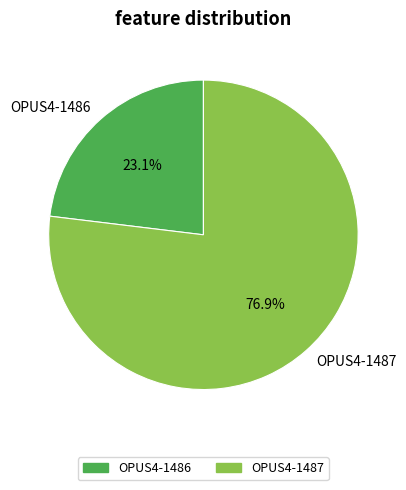

Which slice is the smallest?

OPUS4-1486